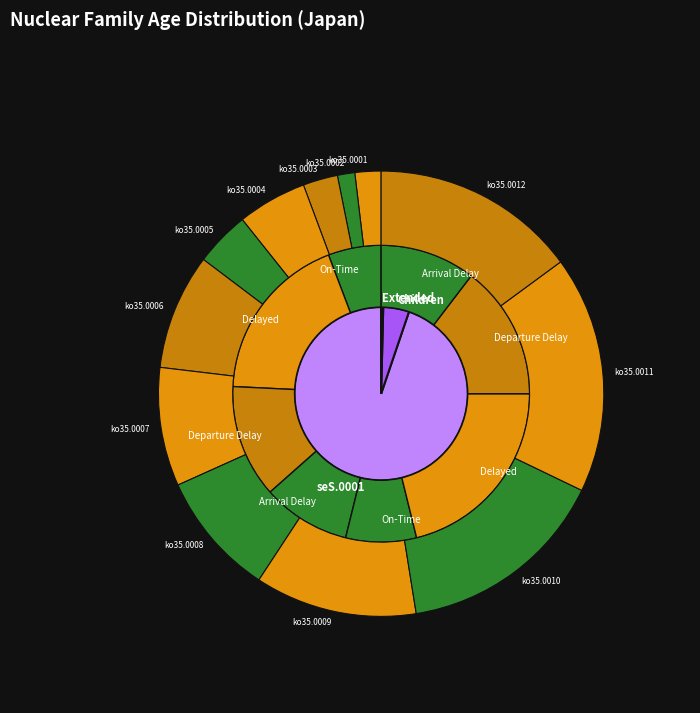

To the nearest percent, what is the combined percentage of ko35.0004 and ko35.0010?

20%